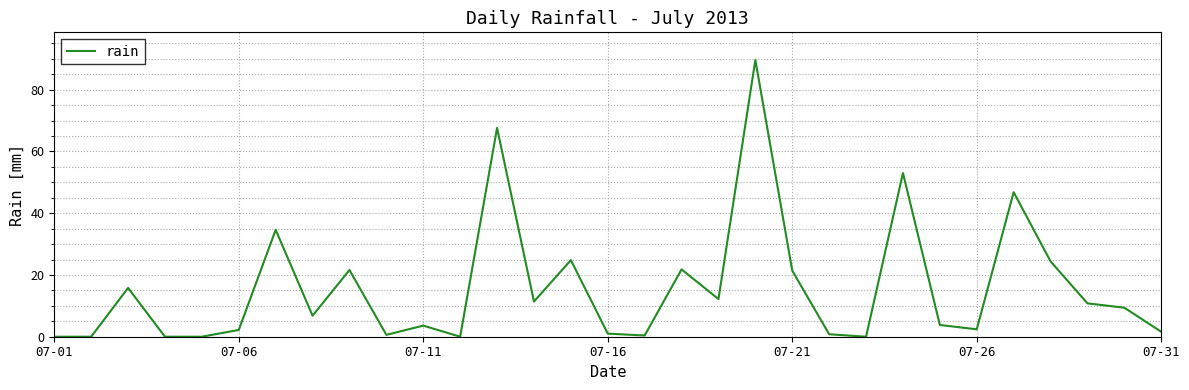

Reading left to right, what are all the values shown in this chart?

0.0	0.0	15.8	0.0	0.0	2.2	34.6	6.8	21.6	0.6	3.6	0.0	67.6	11.4	24.8	1.0	0.4	21.8	12.2	89.6	21.4	0.8	0.0	53.0	3.8	2.4	46.8	24.4	10.8	9.4	1.6